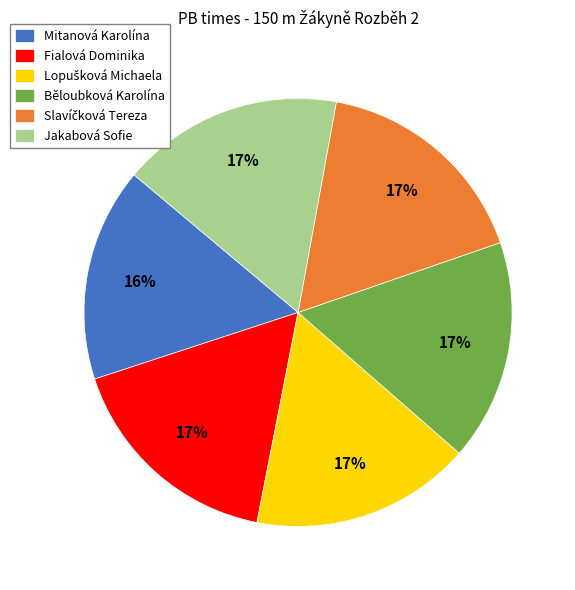

To the nearest percent, what is the difference between the Běloubková Karolína and Mitanová Karolína slice percentages?

1%